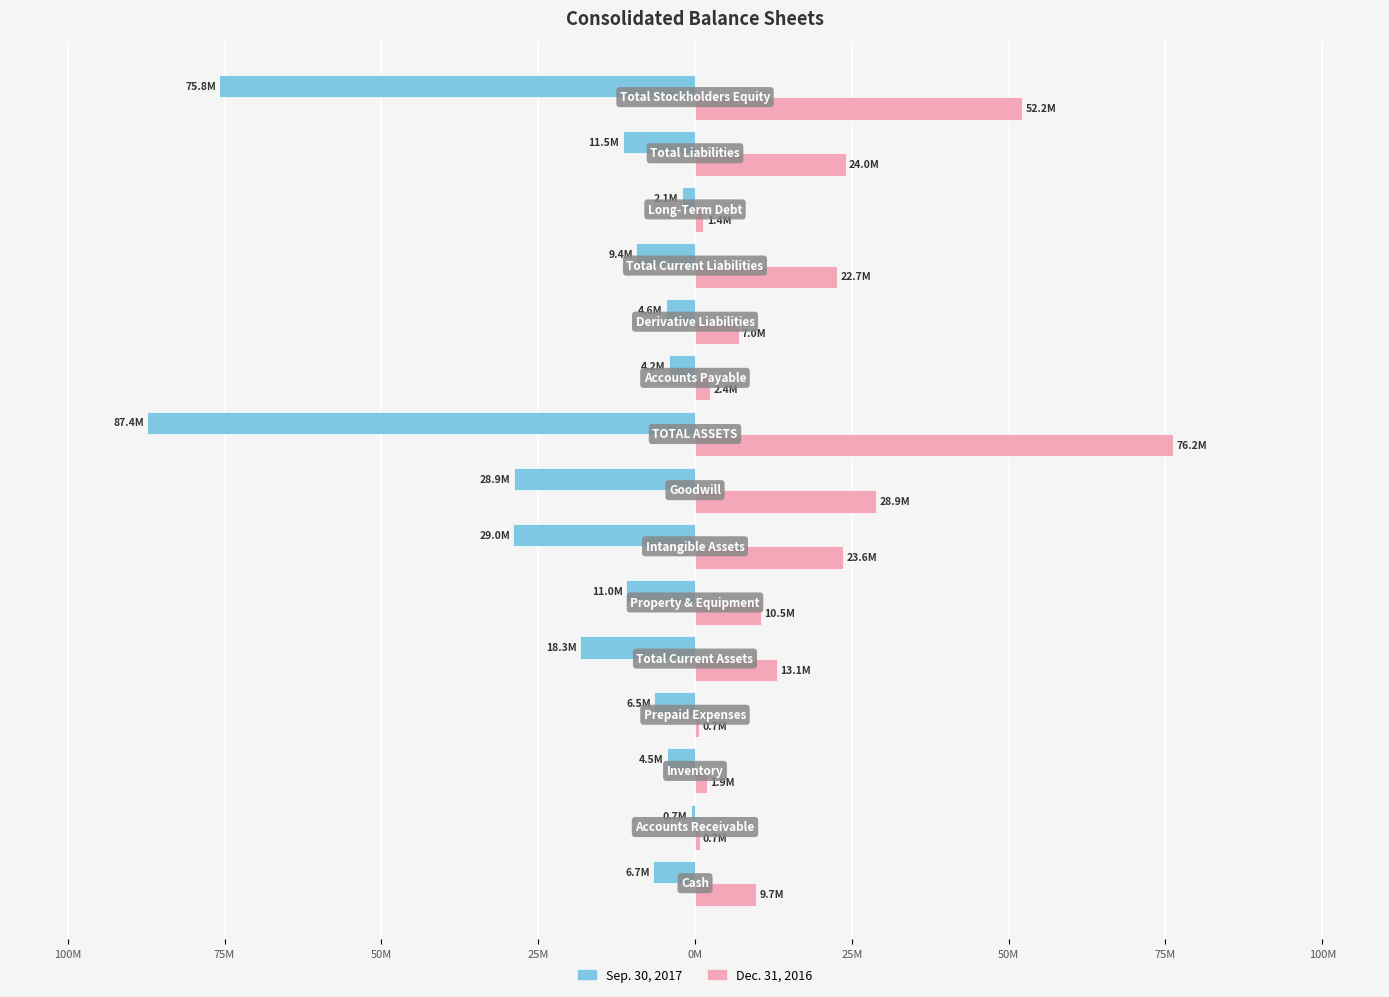

What is the minimum value shown in the chart?

-87.4